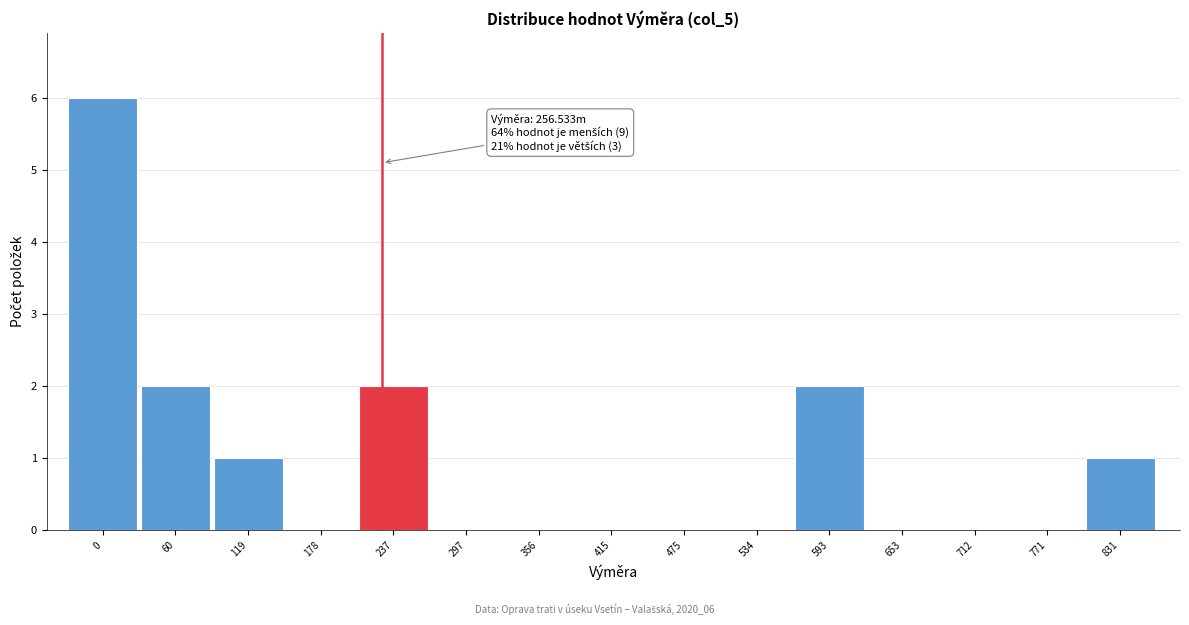

Reading right to left, list all the values displayed in this chart.

831=1	771=0	712=0	653=0	593=2	534=0	475=0	415=0	356=0	297=0	237=2	178=0	119=1	60=2	0=6